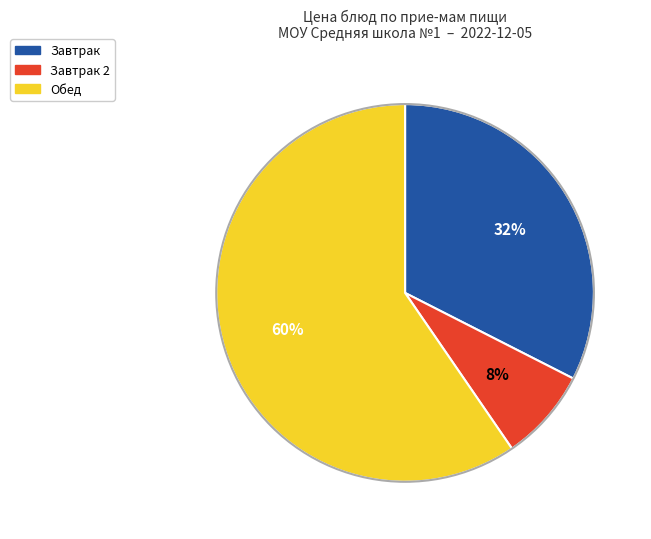

To the nearest percent, what is the average slice percentage?

33%